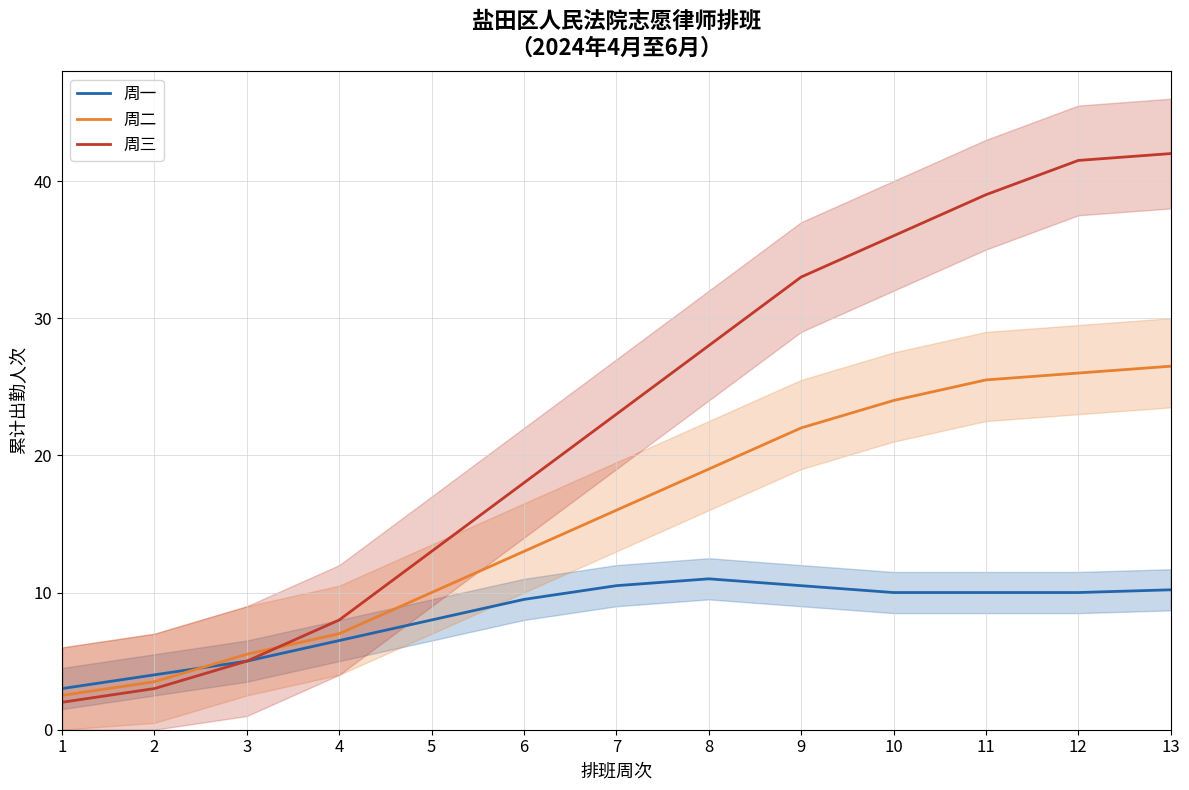

Which series has the widest spread of values?

周三